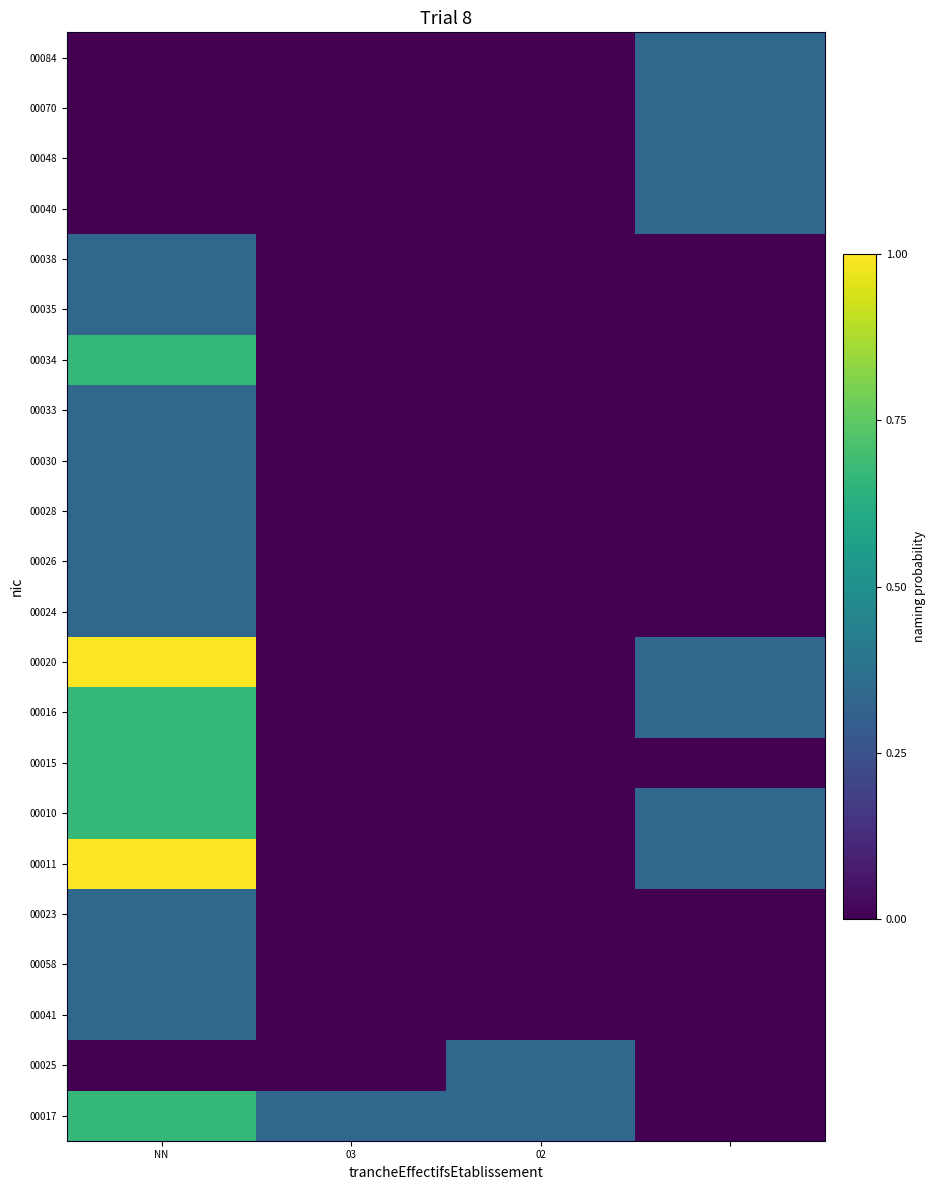

Count the number of categories in the chart.

4